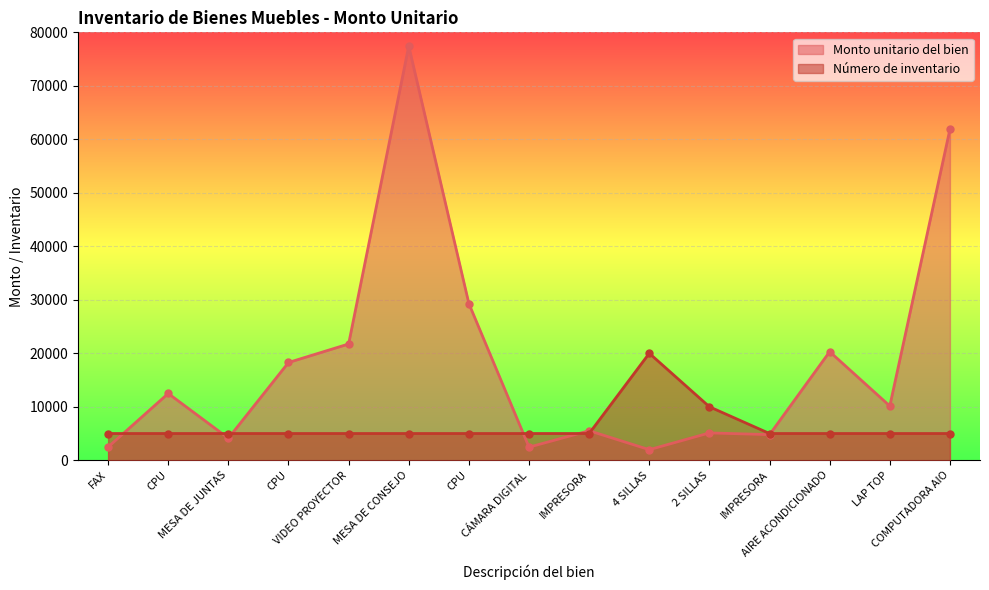

Where is the first local minimum for Monto unitario del bien?

MESA DE JUNTAS